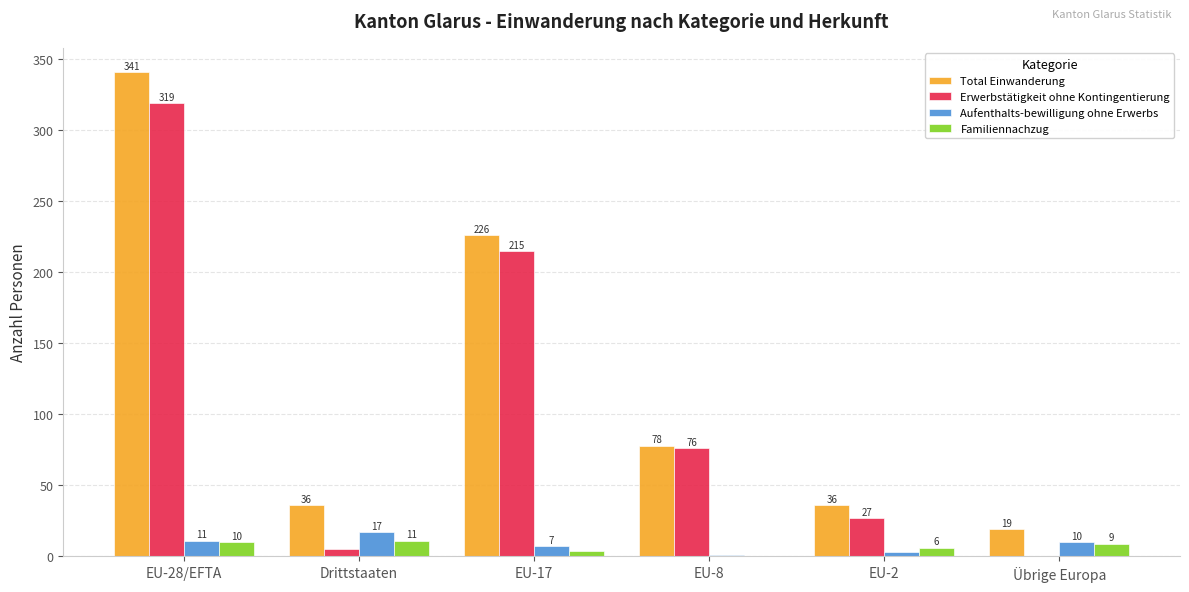

How many series are shown in this chart?

4